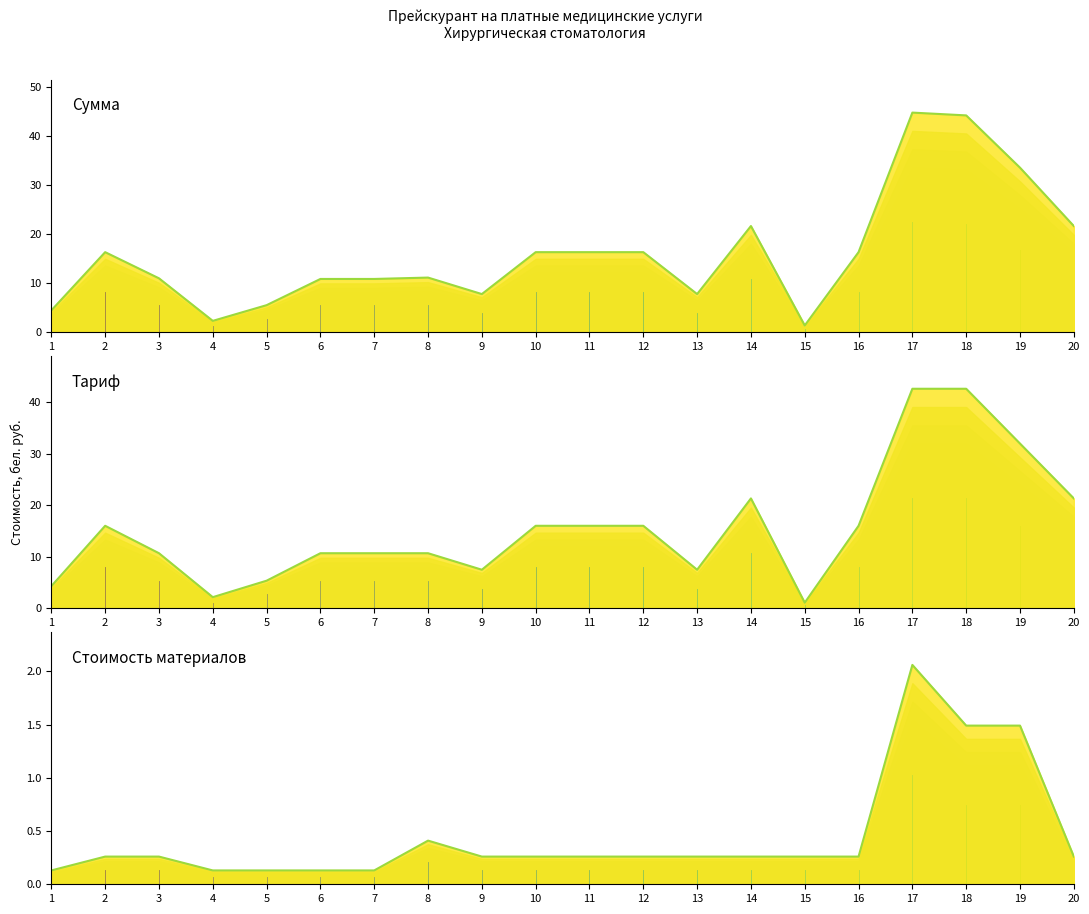

Read the Тариф (бел.руб.) value at 7.

10.7